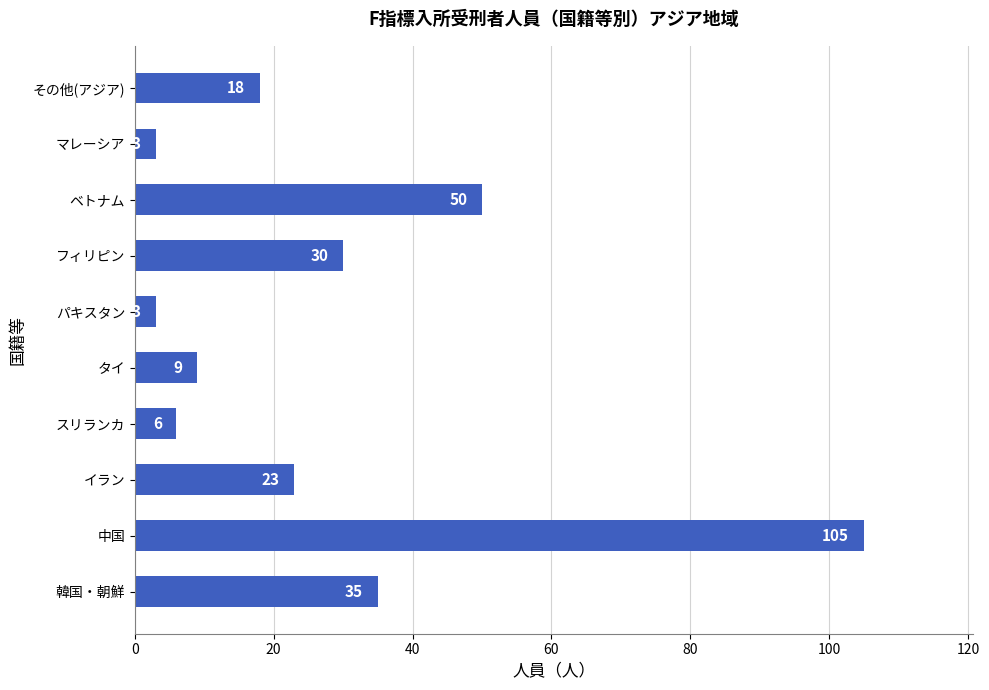

Count the number of categories in the chart.

10